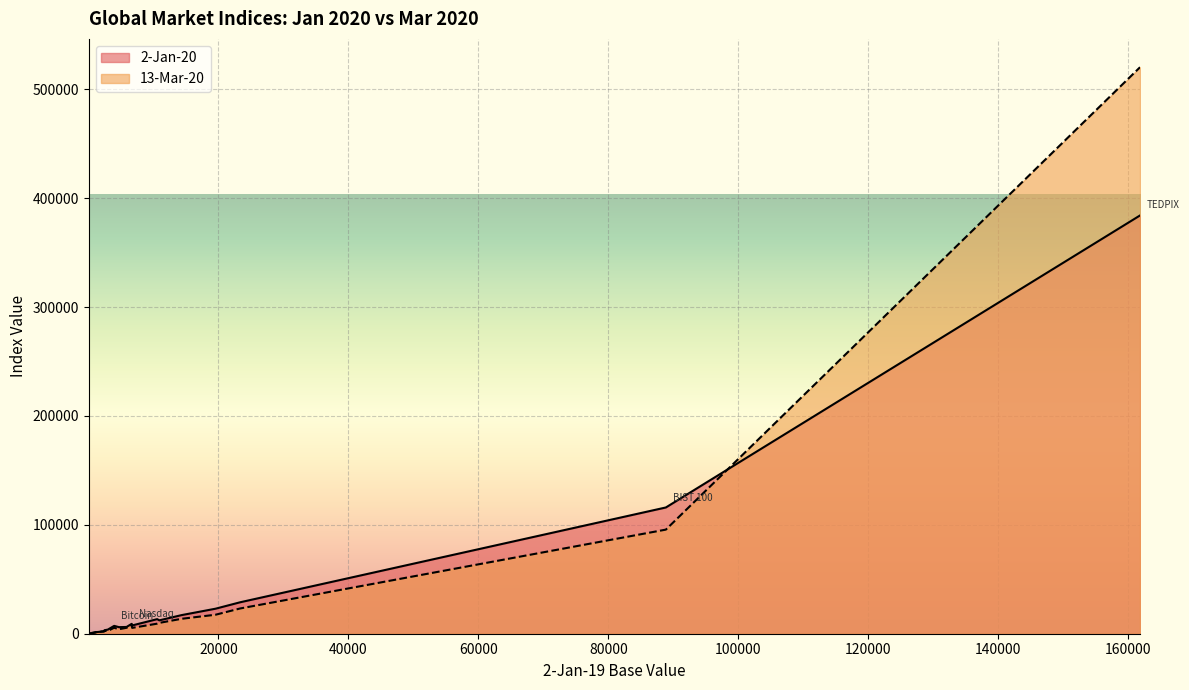

The value of 13-Mar-20 at Nikkei 225 is 17431. True or false?

True